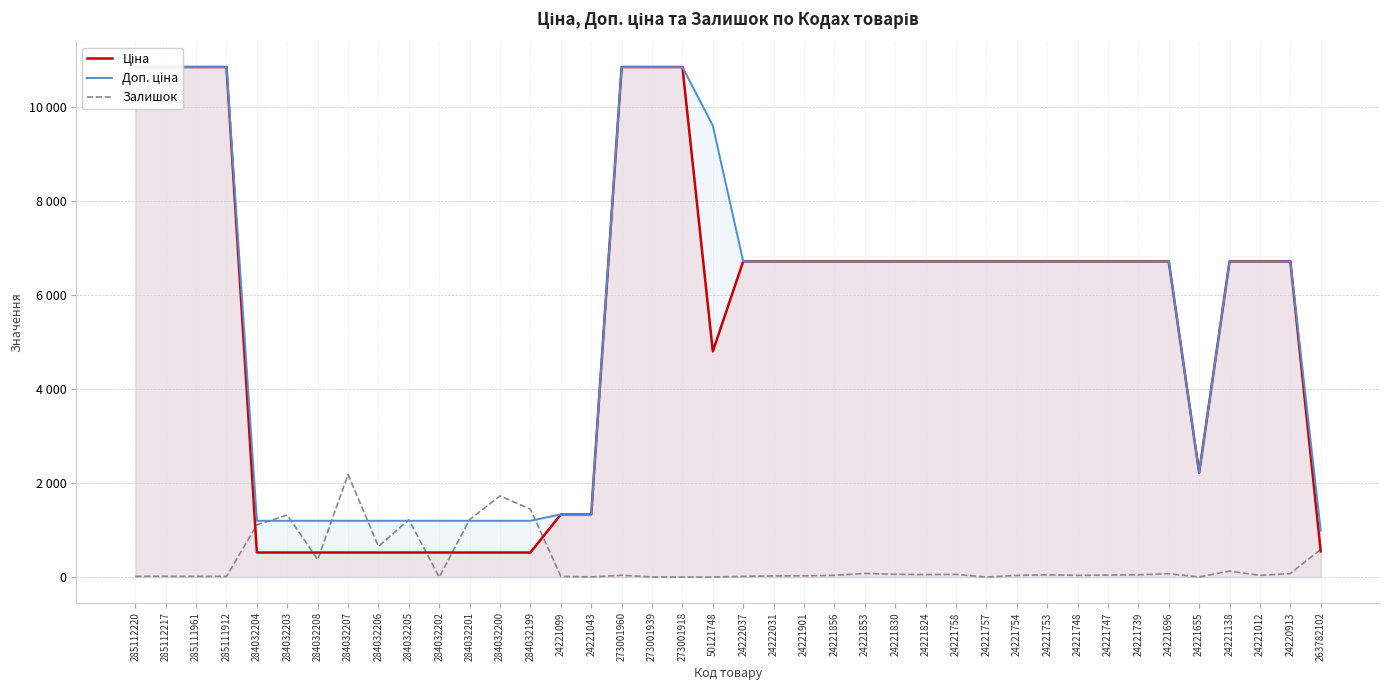

True or false: Залишок has a value of 36.0 at 24221748.

True